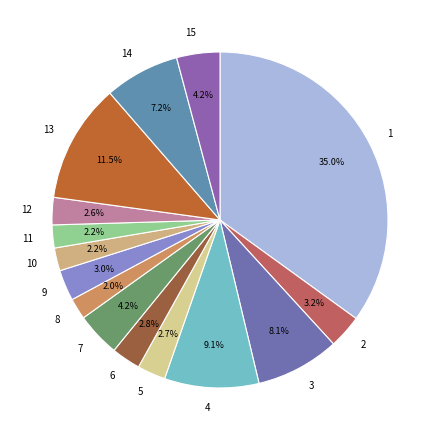

To the nearest percent, what is the average slice percentage?

7%